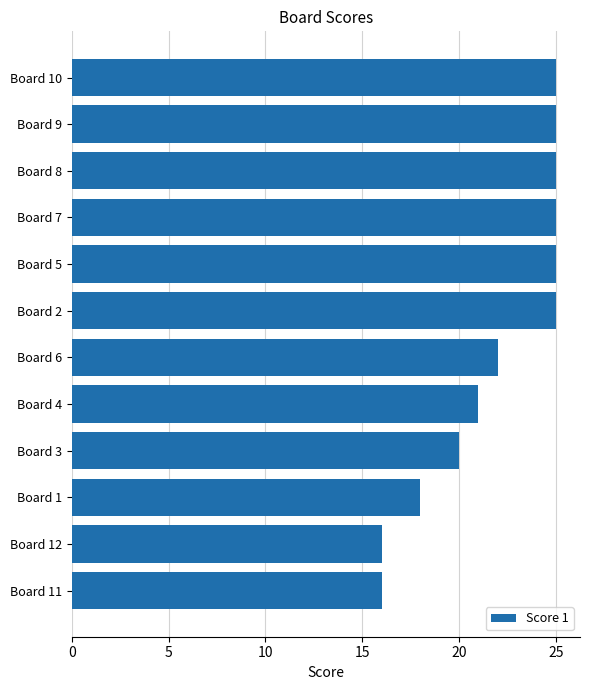

Reading bottom to top, transcribe all the data shown in this chart.

16	16	18	20	21	22	25	25	25	25	25	25